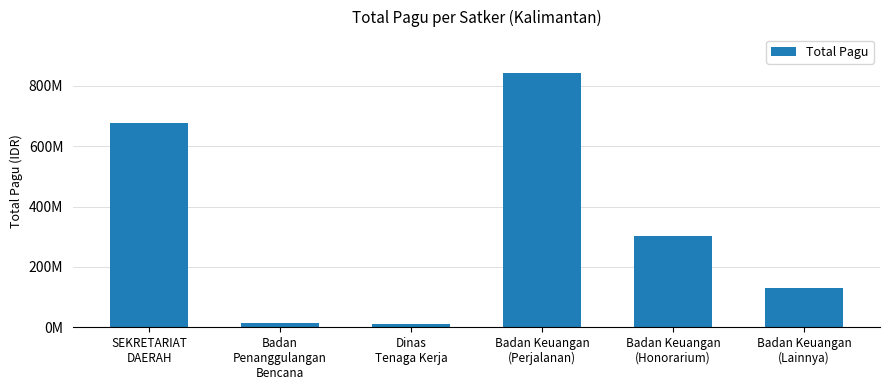

List the labels in order of value, largest first.

Badan Keuangan
(Perjalanan), SEKRETARIAT
DAERAH, Badan Keuangan
(Honorarium), Badan Keuangan
(Lainnya), Badan
Penanggulangan
Bencana, Dinas
Tenaga Kerja